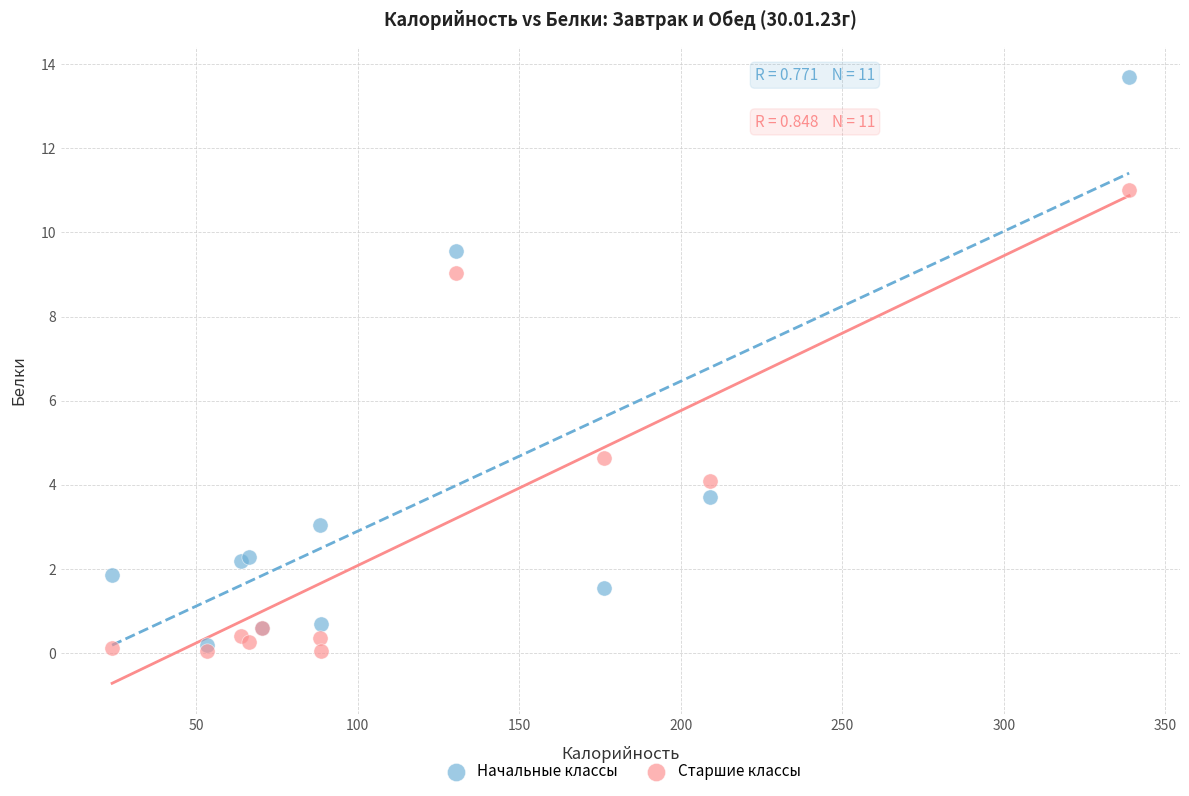

Which series reaches the maximum Y coordinate?

Начальные классы